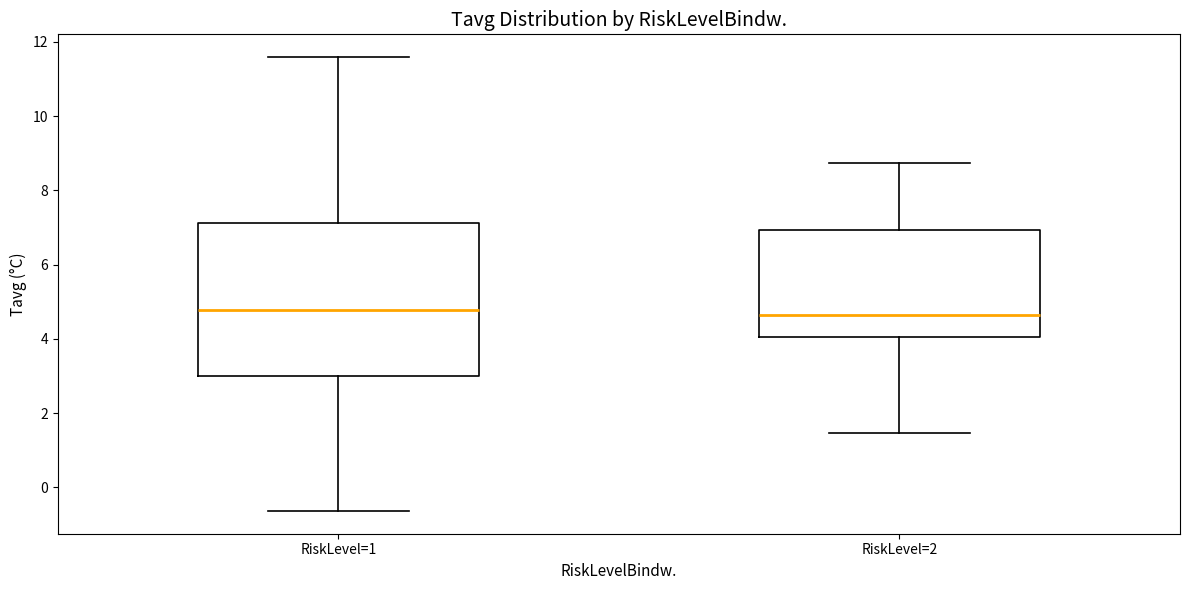

Reading left to right, transcribe this box plot: for each box, give where its median line is, the range the box spans, and where its two whiskers end, as read against the y-axis. The values are not printed on the chart, so give them approximately, as read against the axis.

RiskLevel=1: median 4.8, box 3.0 to 7.2, whiskers -0.6 to 11.6
RiskLevel=2: median 4.6, box 4.0 to 7.0, whiskers 1.4 to 8.8